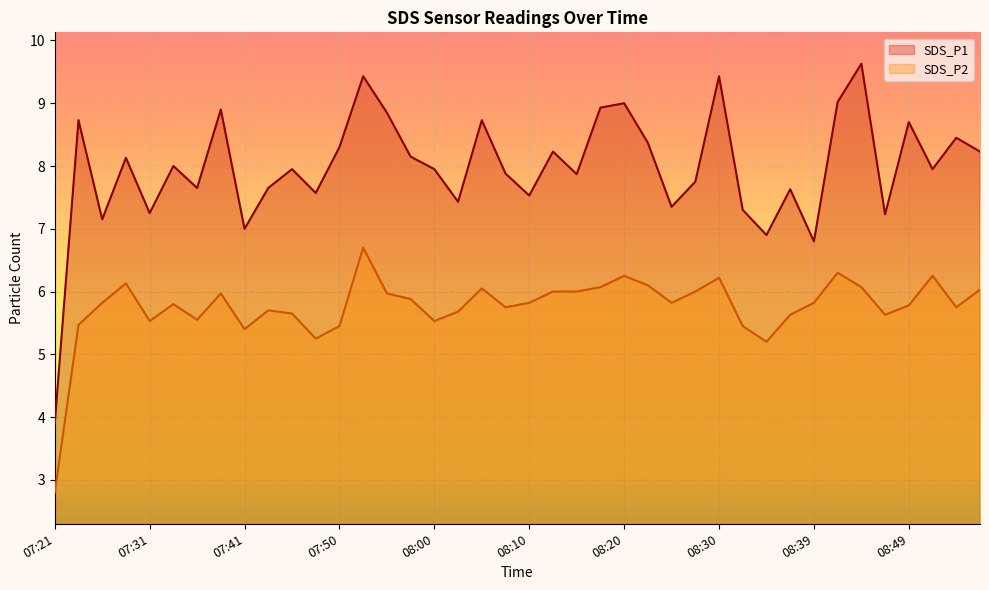

Where is the first local maximum for SDS_P2?

07:28